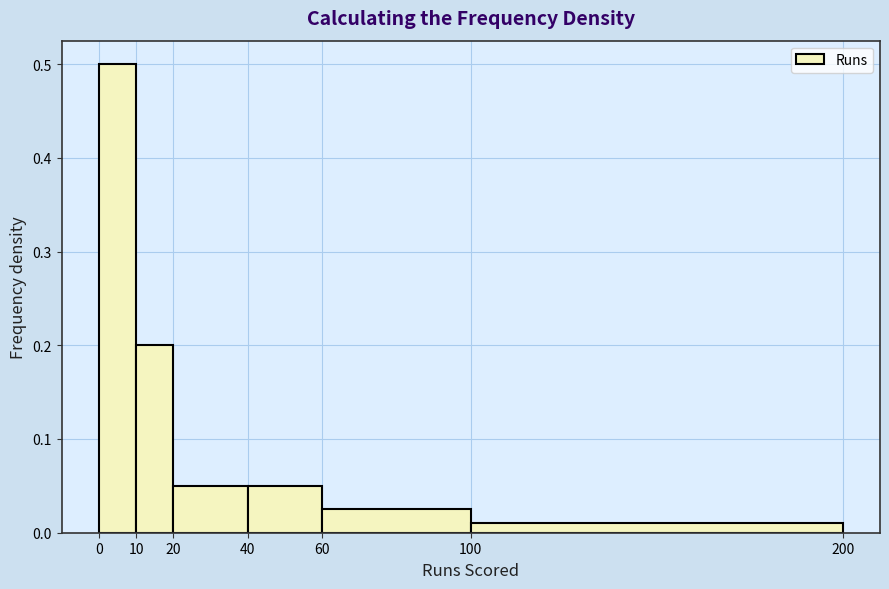

What is the height of the bar covering 40 to 60 on the x-axis? The values are not printed on the chart, so give them approximately, as read against the axis.

0.05